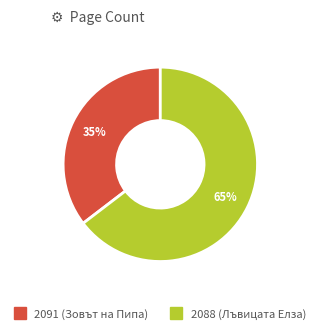

Which category has the smallest portion of the pie?

2091